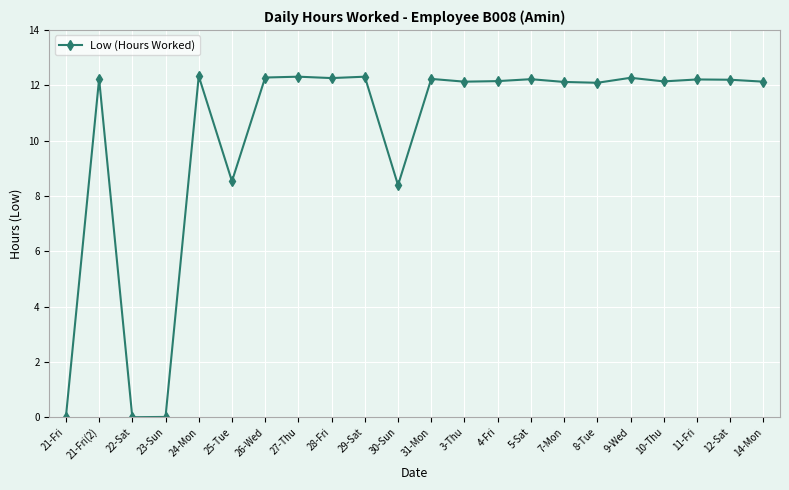

What is the sum of the values at 21-Fri and 3-Thu?

12.1